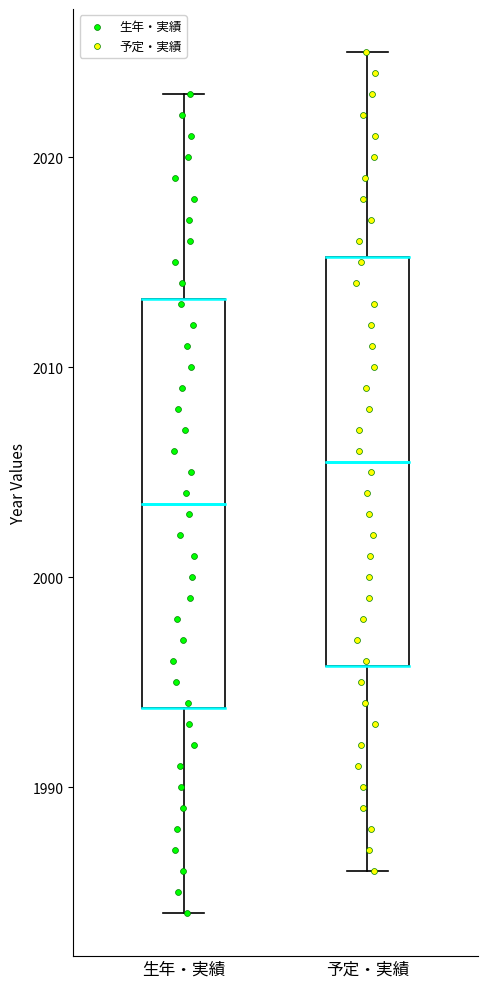

Reading left to right, transcribe this box plot: for each box, give where its median line is, the range the box spans, and where its two whiskers end, as read against the y-axis. The values are not printed on the chart, so give them approximately, as read against the axis.

生年・実績: median 2004, box 1994 to 2013, whiskers 1984 to 2023
予定・実績: median 2006, box 1996 to 2015, whiskers 1986 to 2025